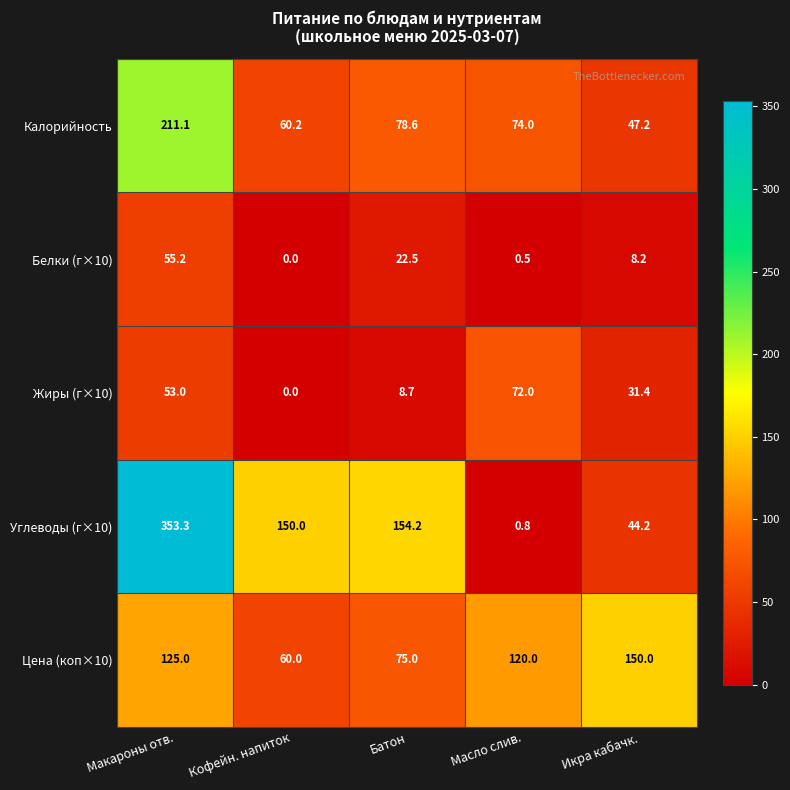

Which series has the largest range (max minus min)?

Углеводы (г×10)